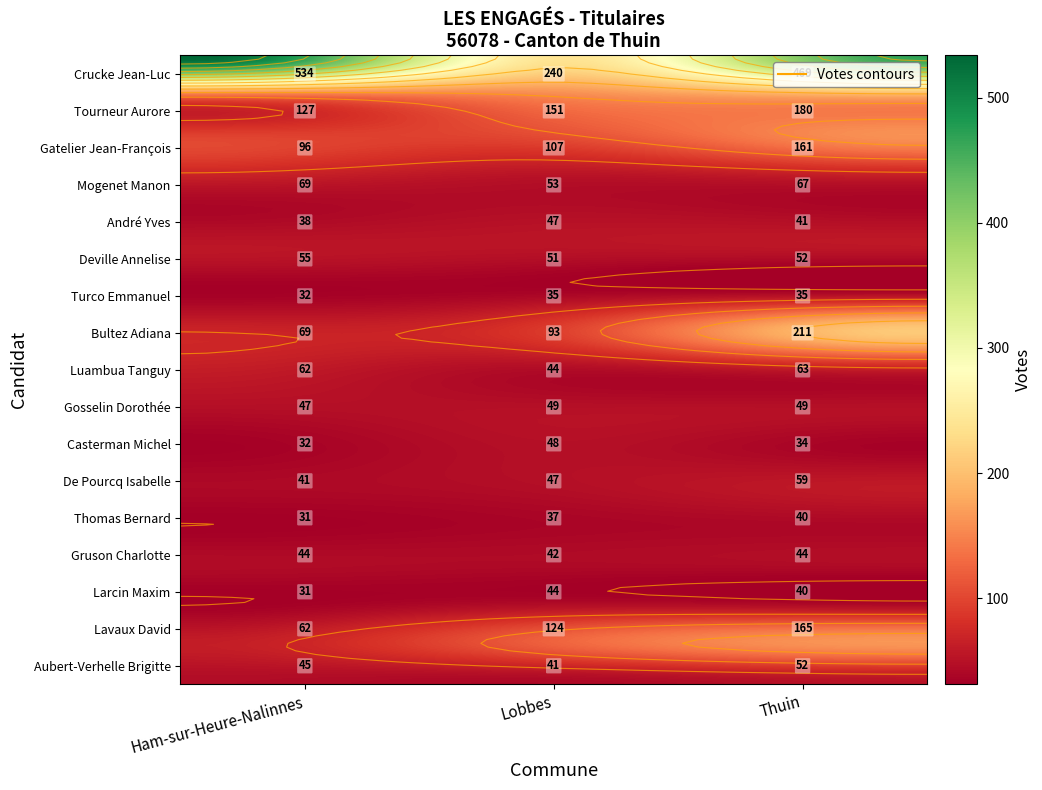

How many series are shown in this chart?

17